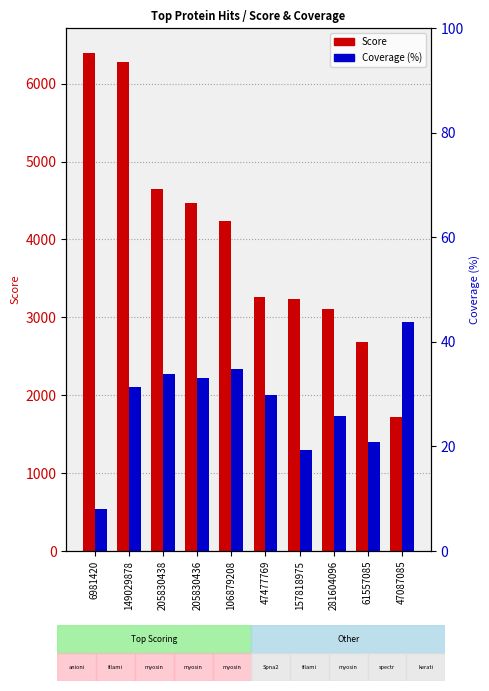

What is the label of the 8th bar from the right?

205830438